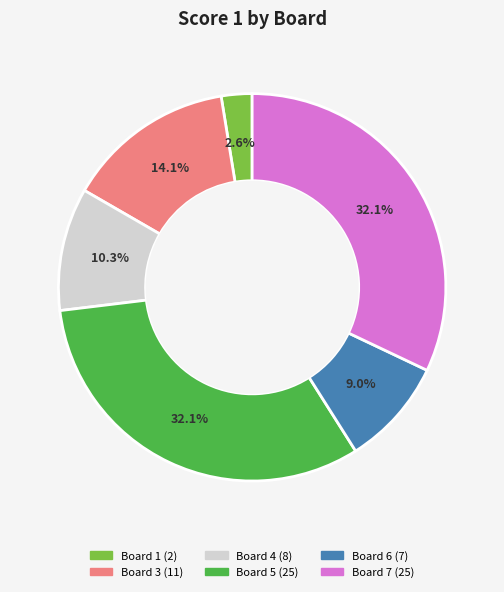

Is there a majority slice in this chart?

No